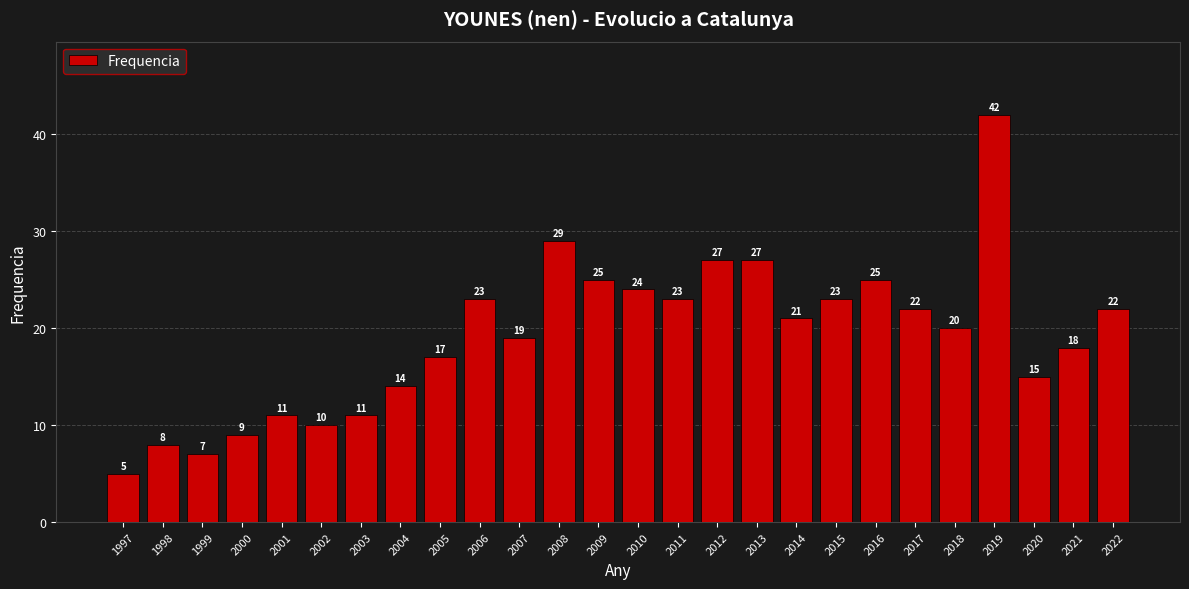

At which label does the data first exceed 21?

2006